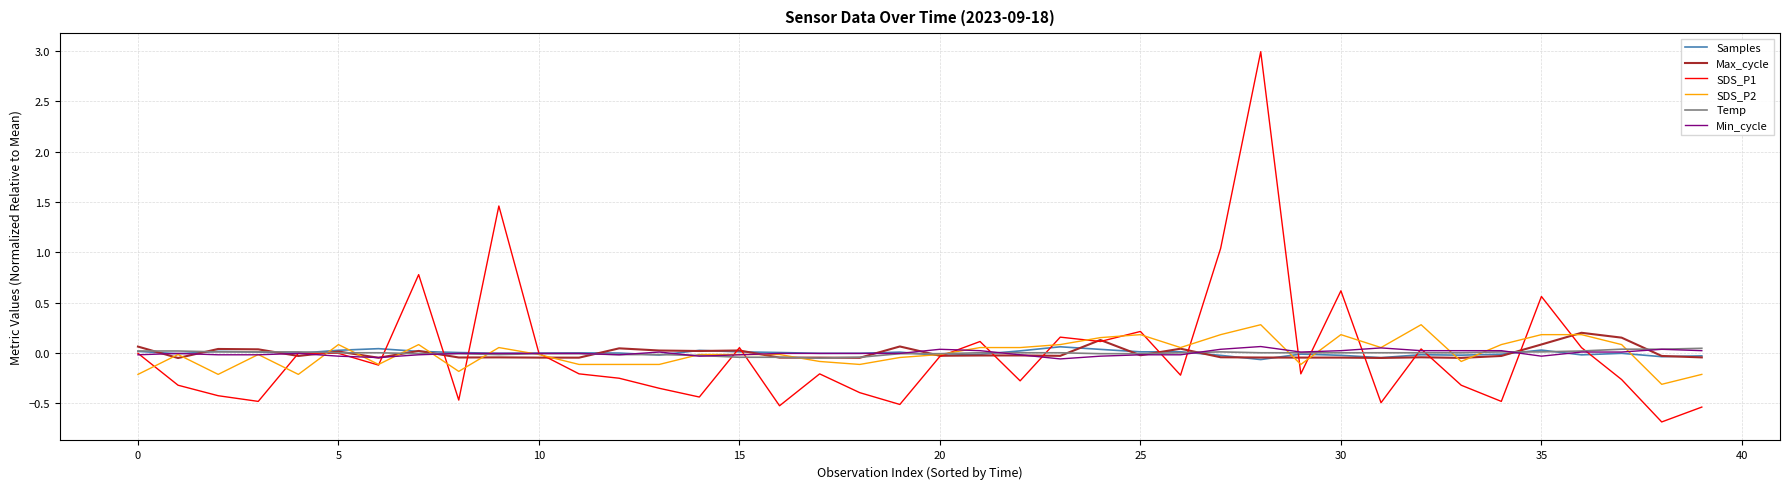

What is the maximum value shown in the chart?

3.0